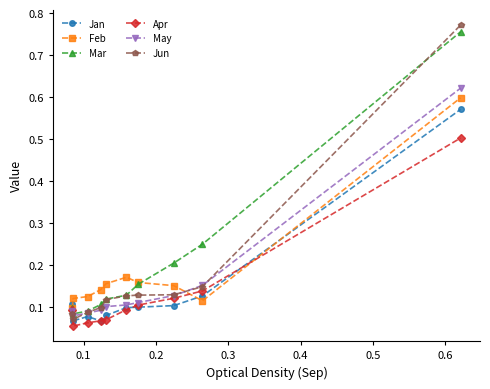

Which series has the largest range (max minus min)?

Jun